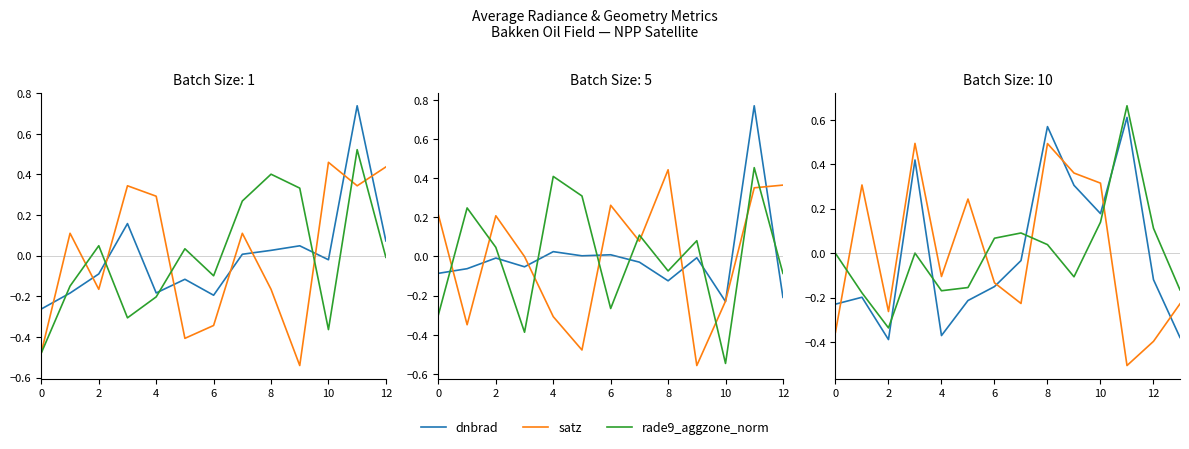

True or false: rade9_aggzone_norm and dnbrad intersect in this chart.

True